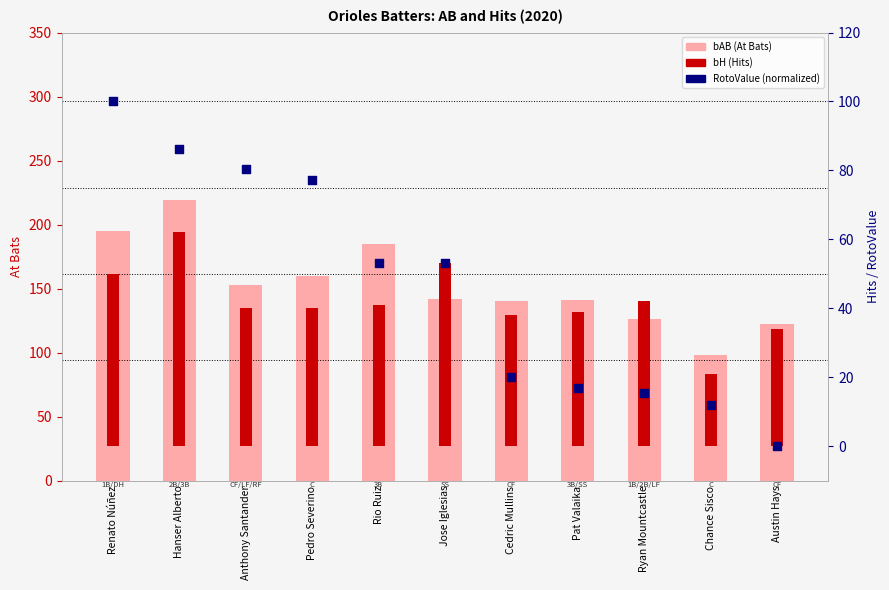

What is the total value across all series at Rio Ruiz?

279.2